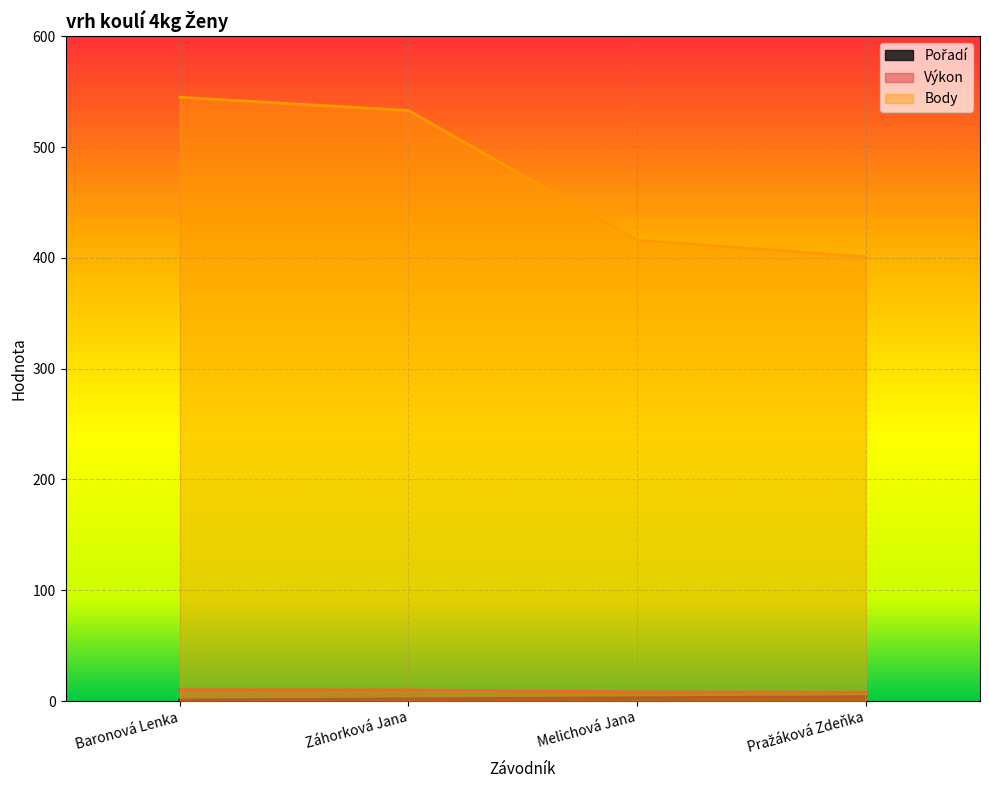

The value of Body at Melichová Jana is 634.4. True or false?

False